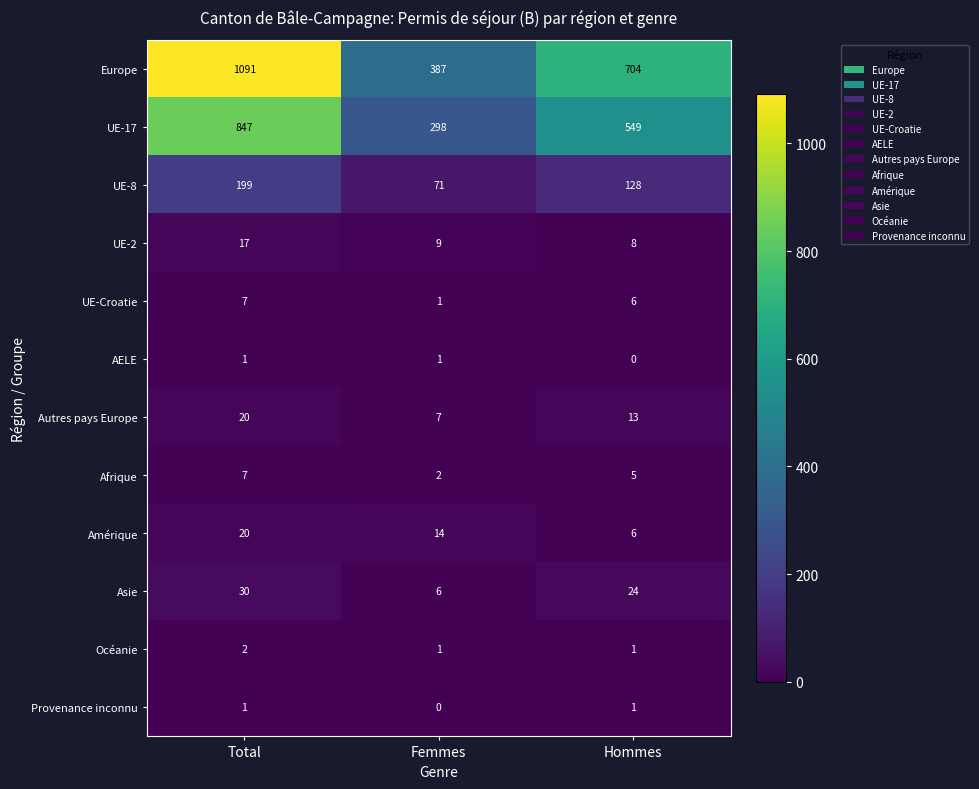

Where is Autres pays Europe nearest to the value 13?

Hommes